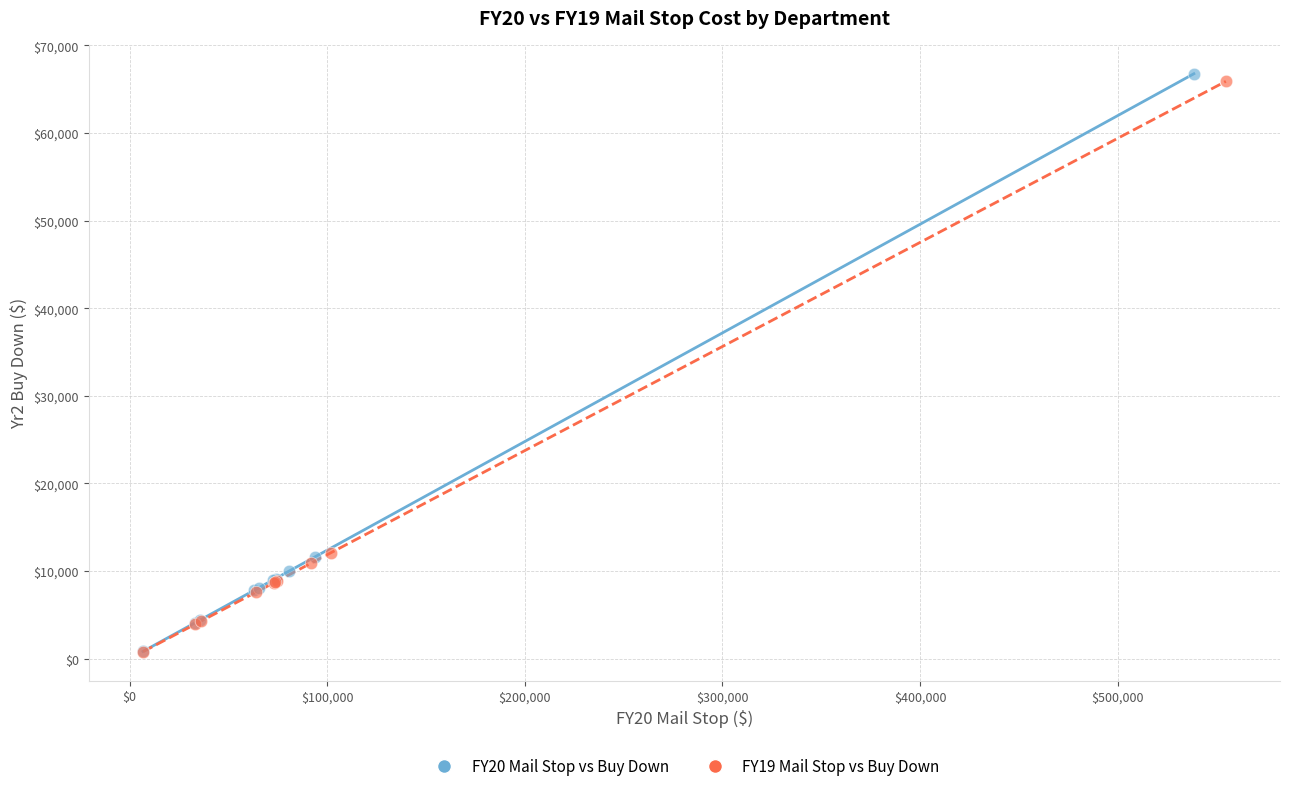

Which series has the widest spread of Y values?

FY20 Mail Stop vs Buy Down